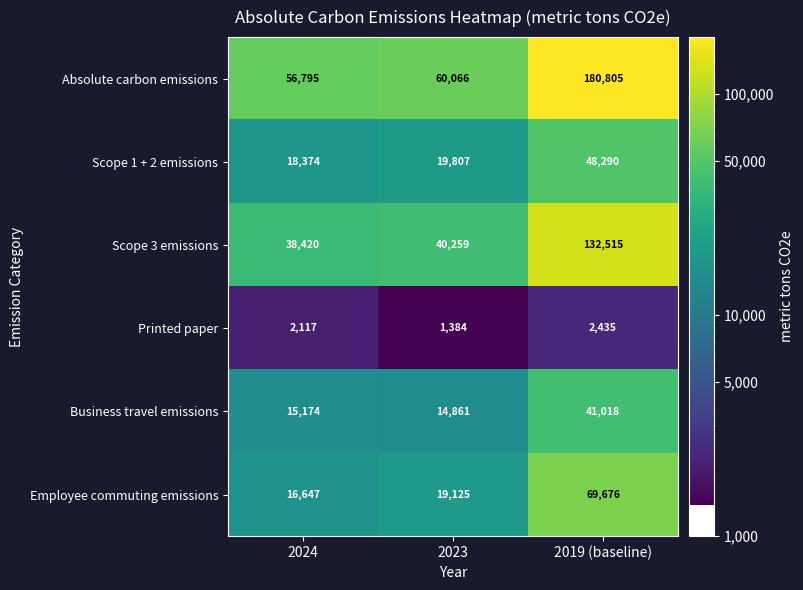

List the series in order of their peak value, lowest first.

Printed paper, Business travel emissions, Scope 1 + 2 emissions, Employee commuting emissions, Scope 3 emissions, Absolute carbon emissions